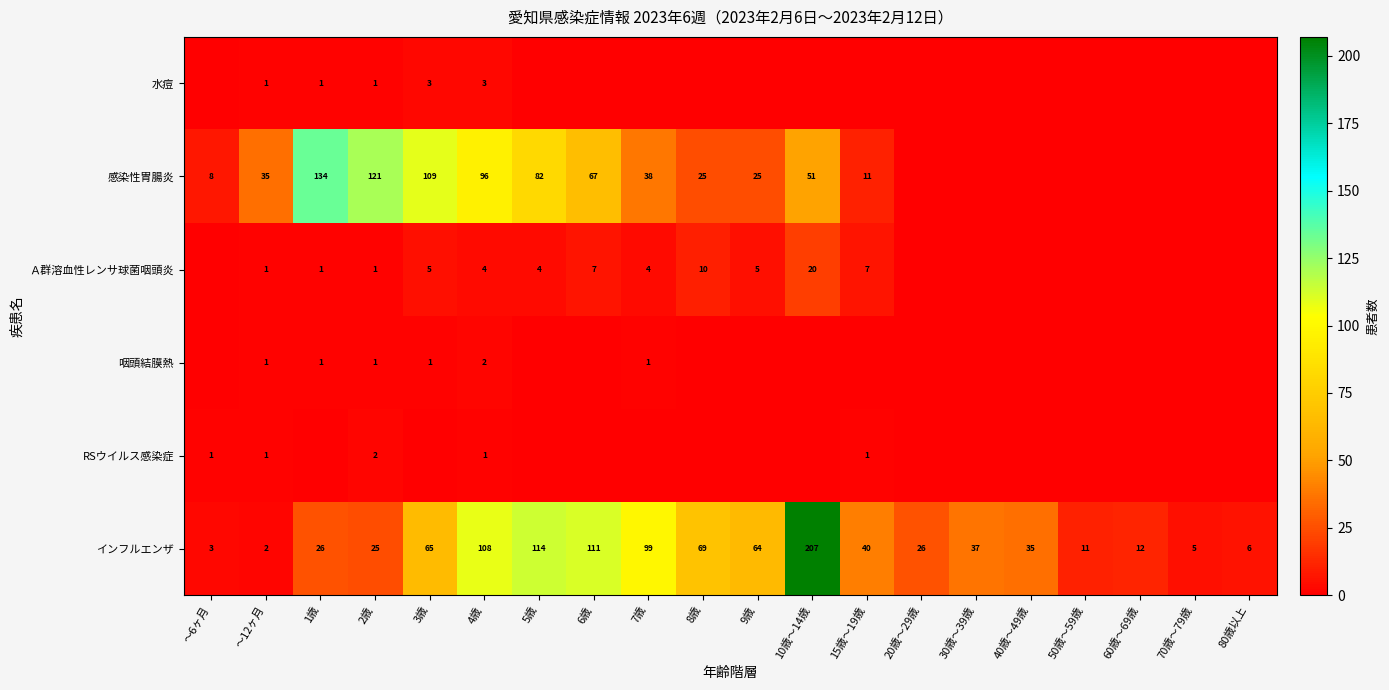

True or false: インフルエンザ has a value of 111 at 6歳.

True